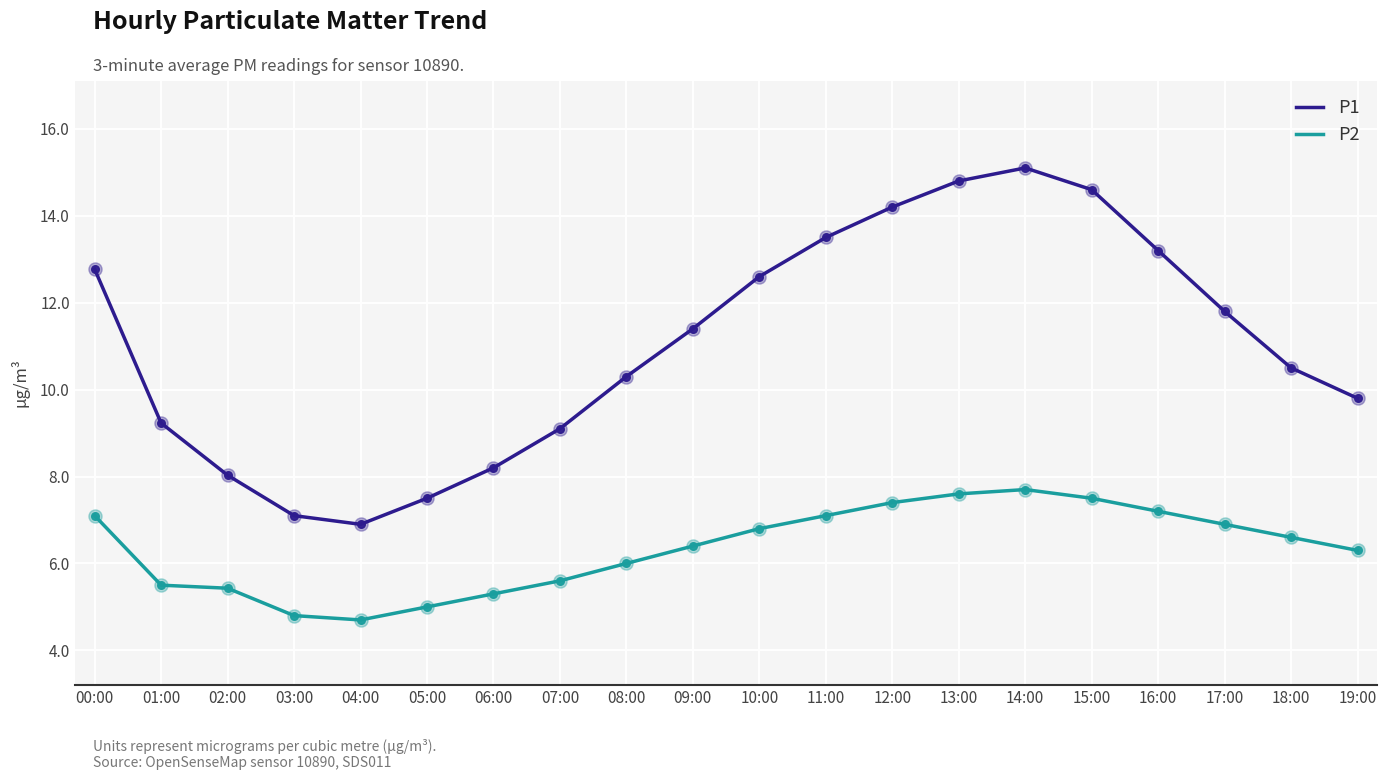

At which category is the sum across all series the highest?

14:00